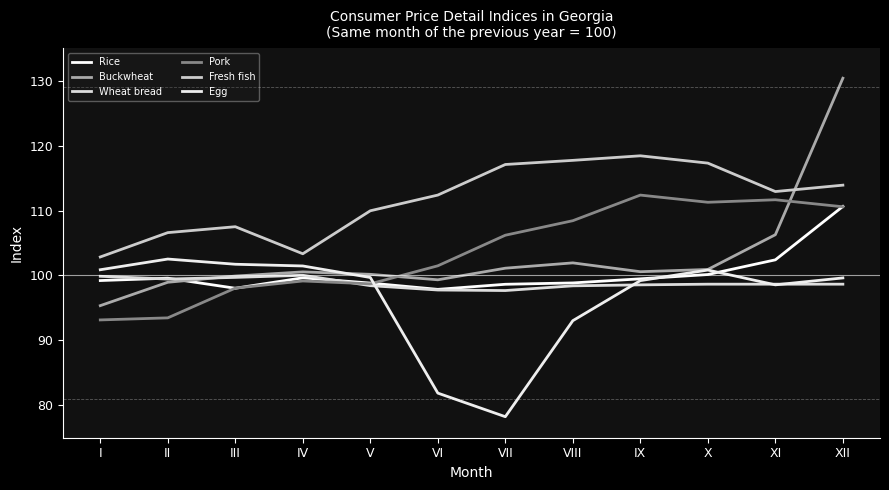

The value of Rice at VII is 60.3. True or false?

False